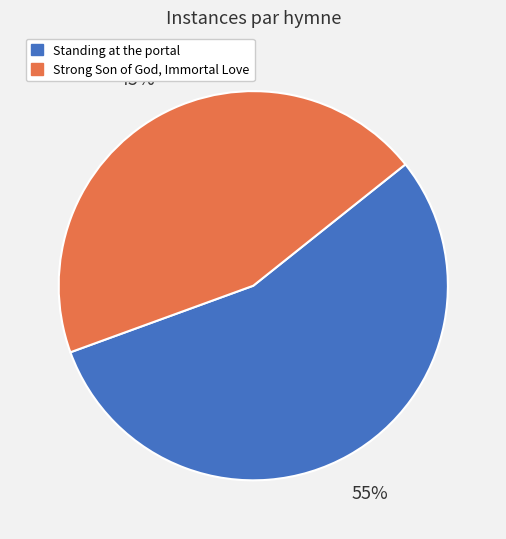

How many slices are in this pie chart?

2